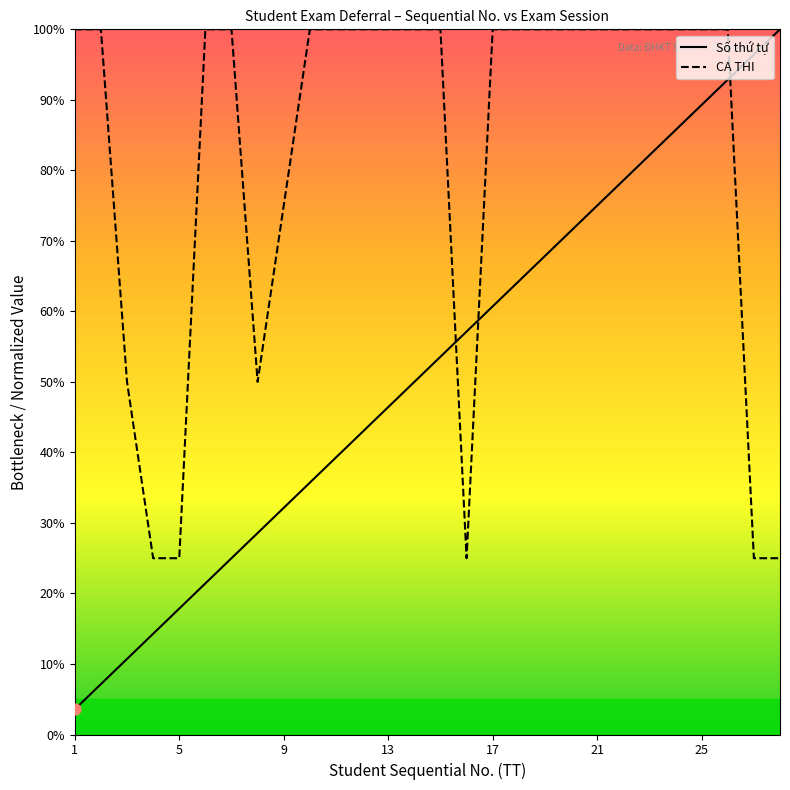

Which series has the widest spread of Y values?

Số thứ tự